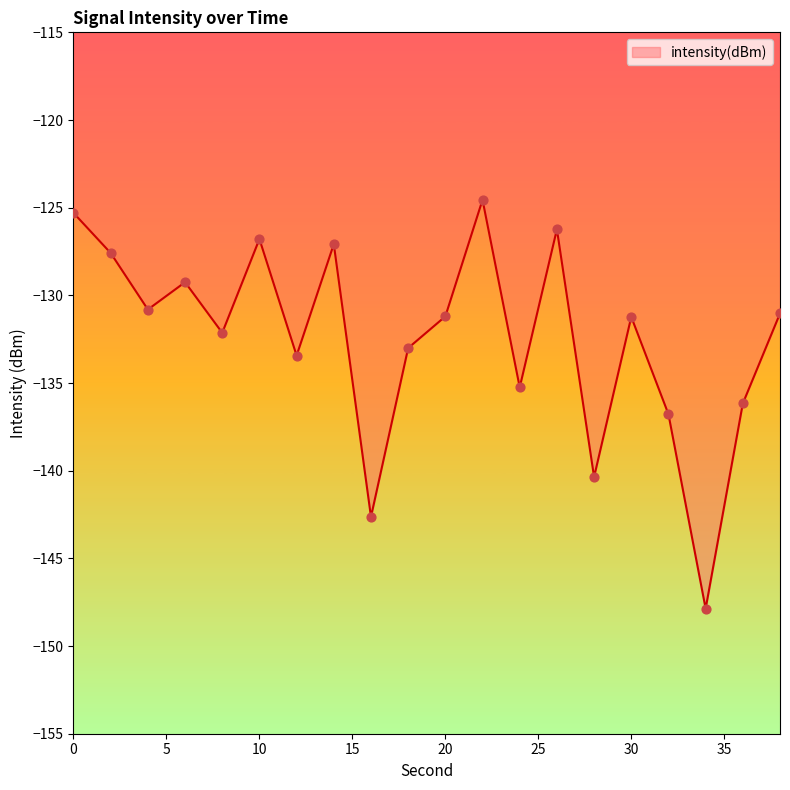

What is the greatest value displayed?

-124.6